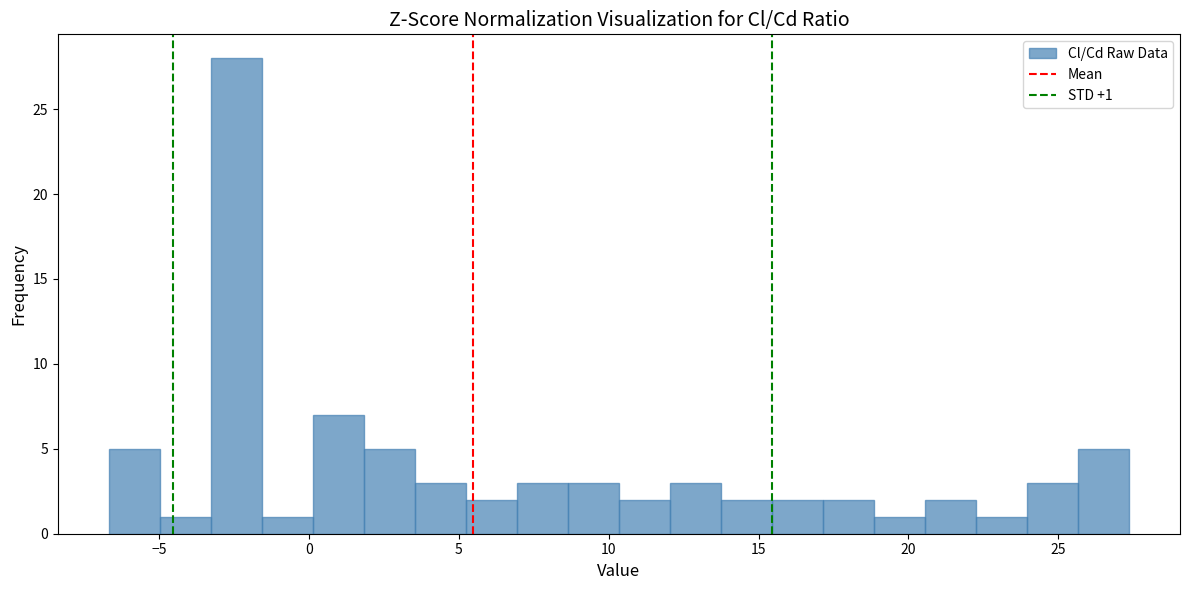

Around what value on the x-axis is the tallest bar? Give the approximate position of its centre, as read against the axis.

-2.5